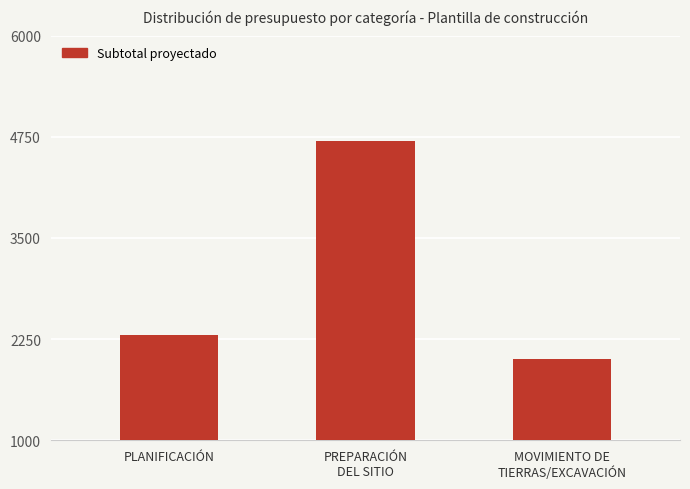

Reading left to right, what are all the values shown in this chart?

PLANIFICACIÓN=2300	PREPARACIÓN
DEL SITIO=4700	MOVIMIENTO DE
TIERRAS/EXCAVACIÓN=2000